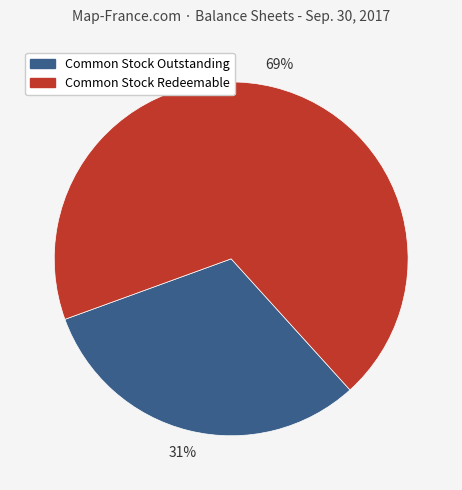

Is there any slice that represents more than half of the pie?

Yes